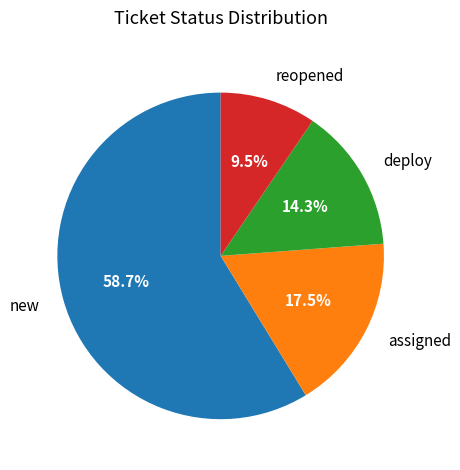

Which slice is the largest?

new